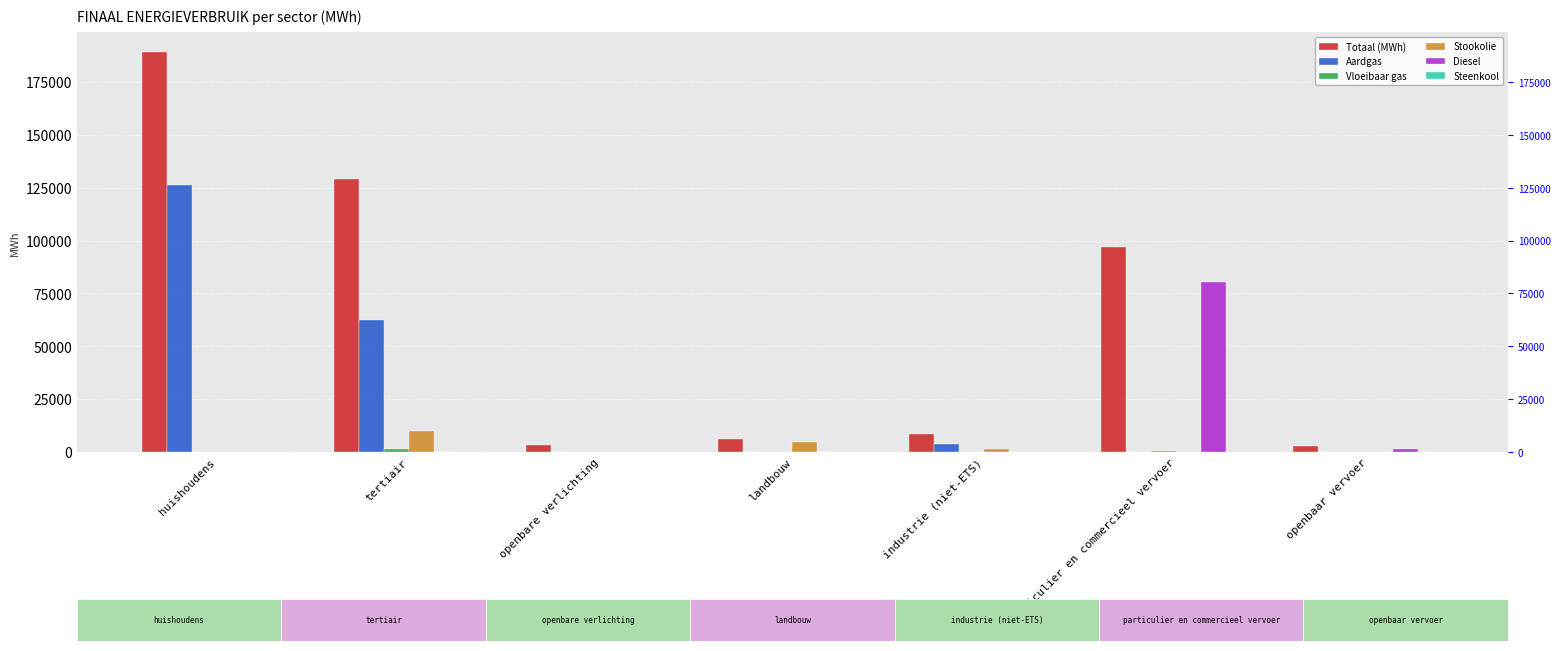

How many groups of bars are there?

7